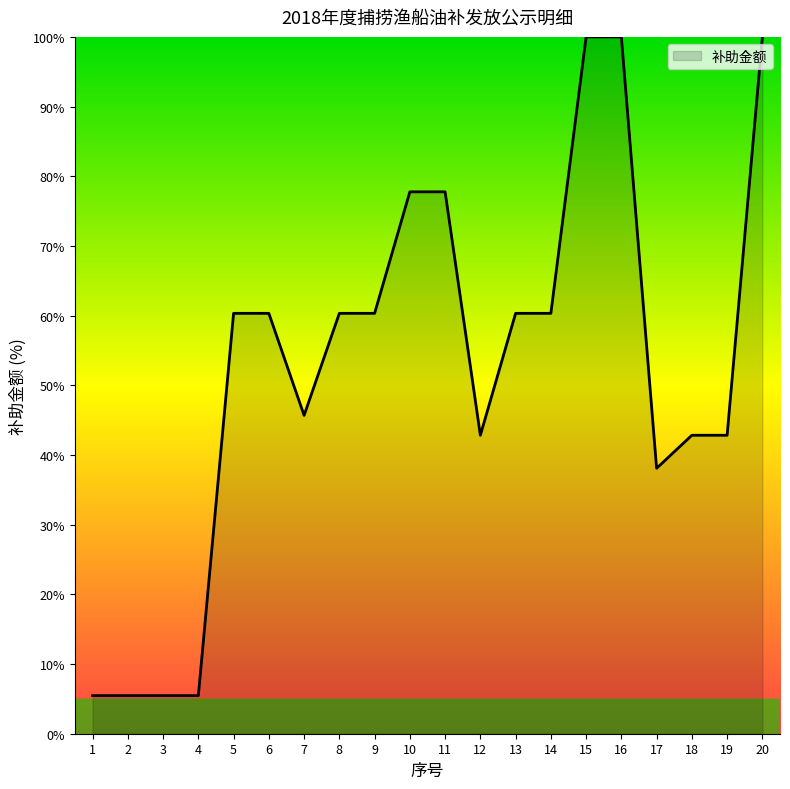

At which label is the value closest to 52?

7